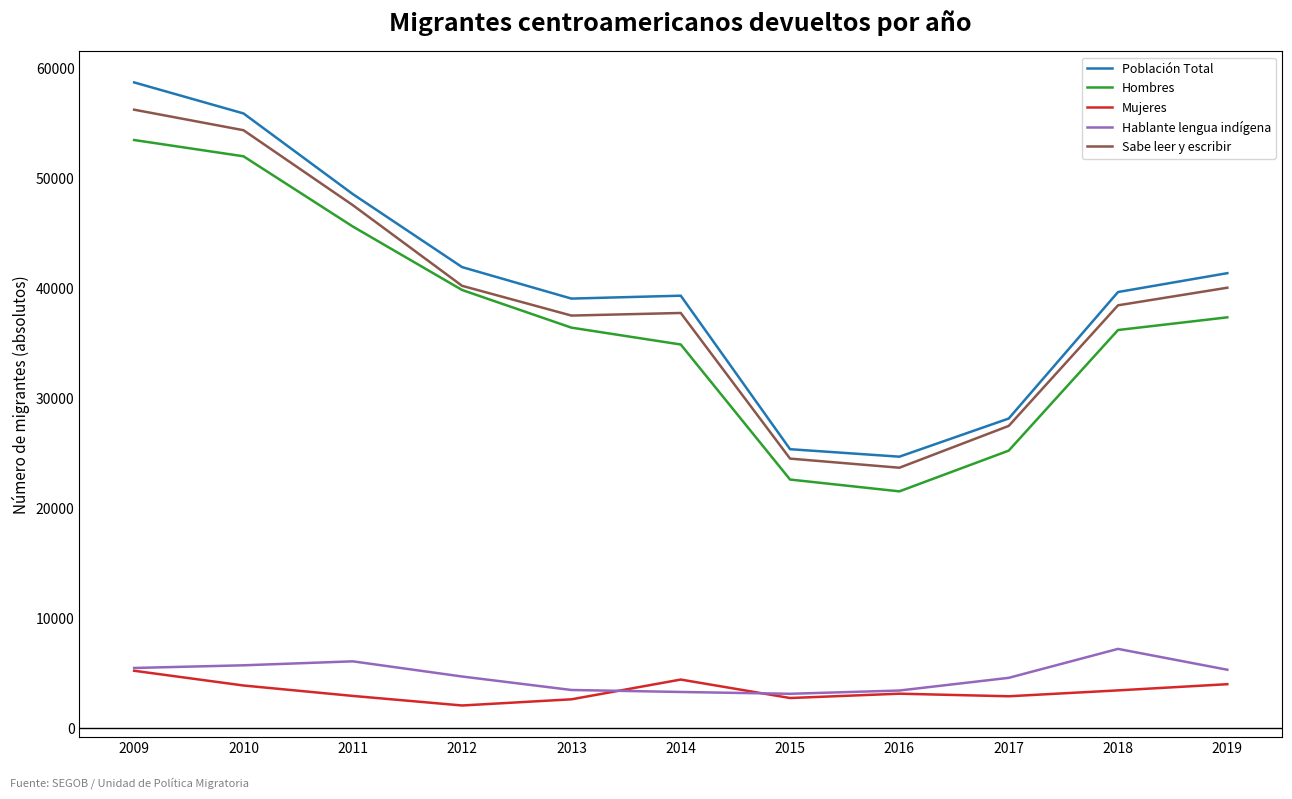

Which series changed the most between 2017 and 2018?

Población Total